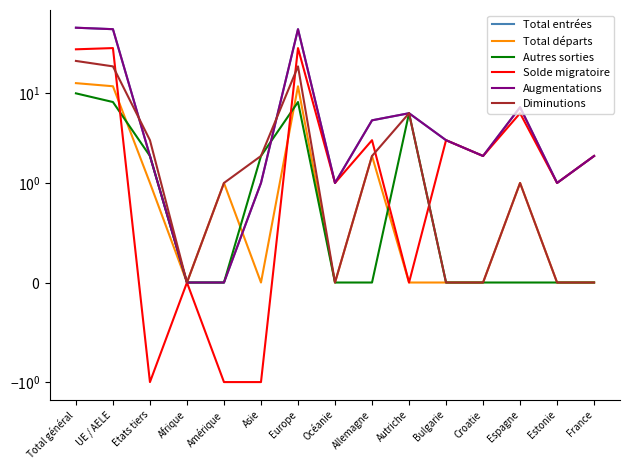

What value does the Augmentations series have at Bulgarie?

3